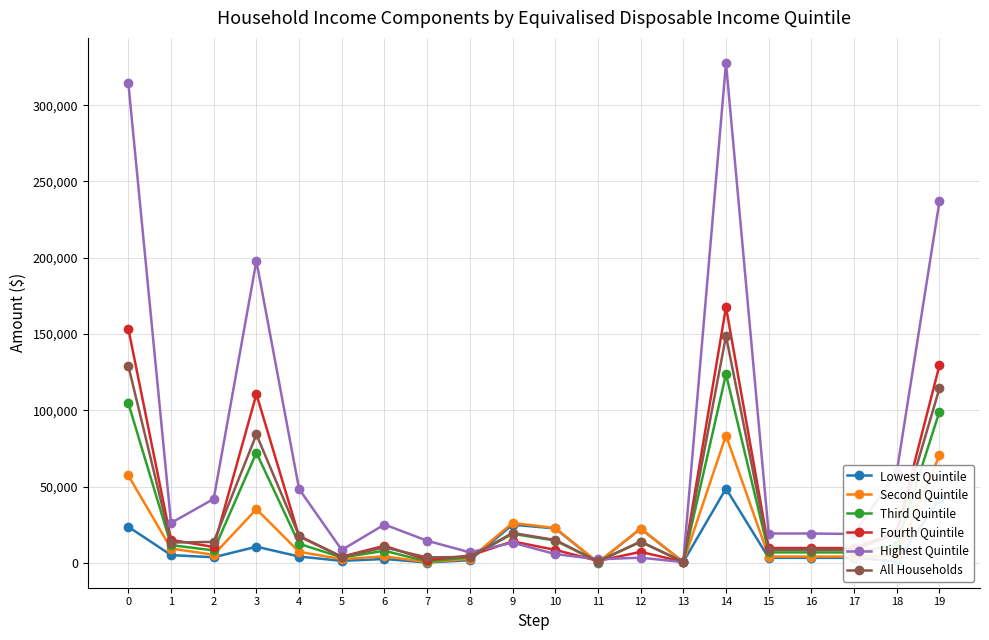

Which category has the highest value across all series?

14